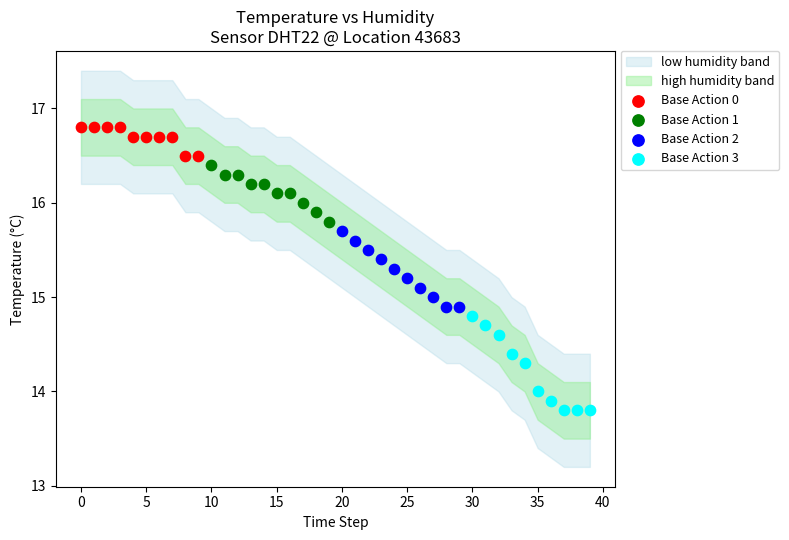

Which series reaches the minimum Y coordinate?

Base Action 3